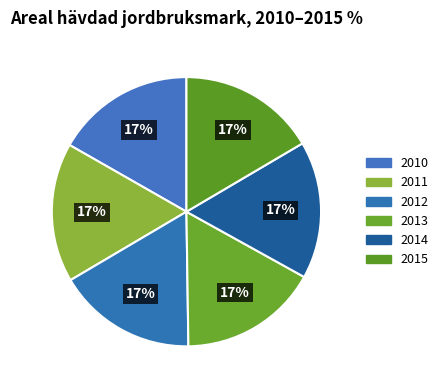

To the nearest percent, what is the combined percentage of 2014 and 2012?

33%